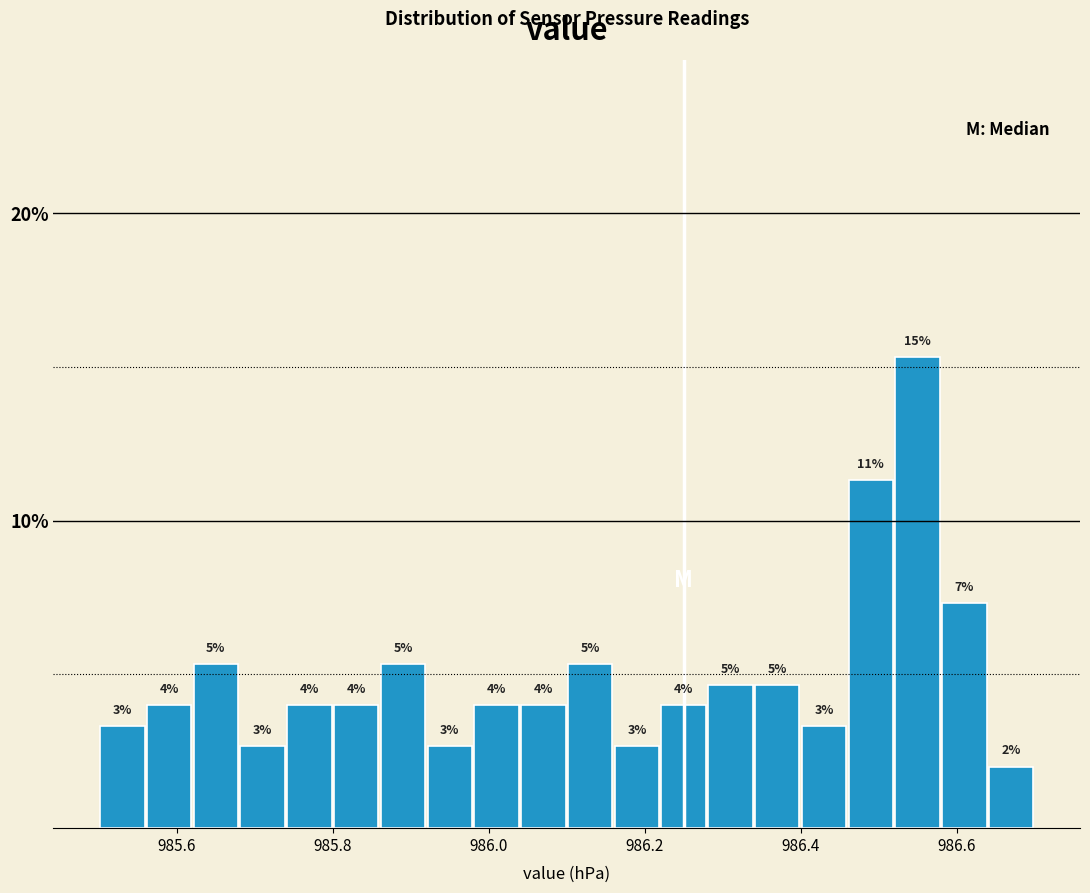

Around what value on the x-axis is the tallest bar? Give the approximate position of its centre, as read against the axis.

986.56